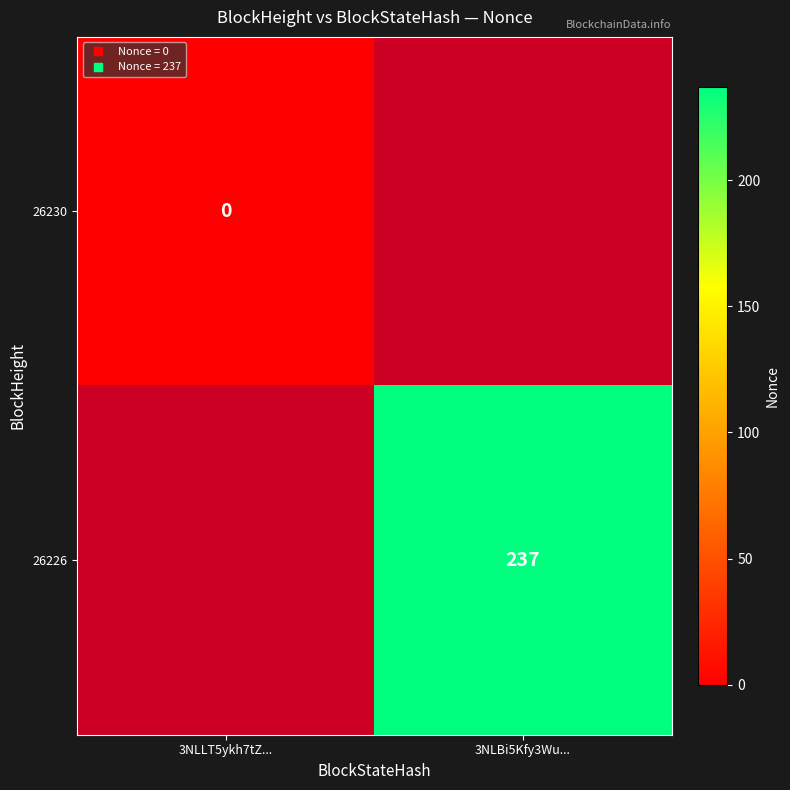

What is the greatest value displayed?

237